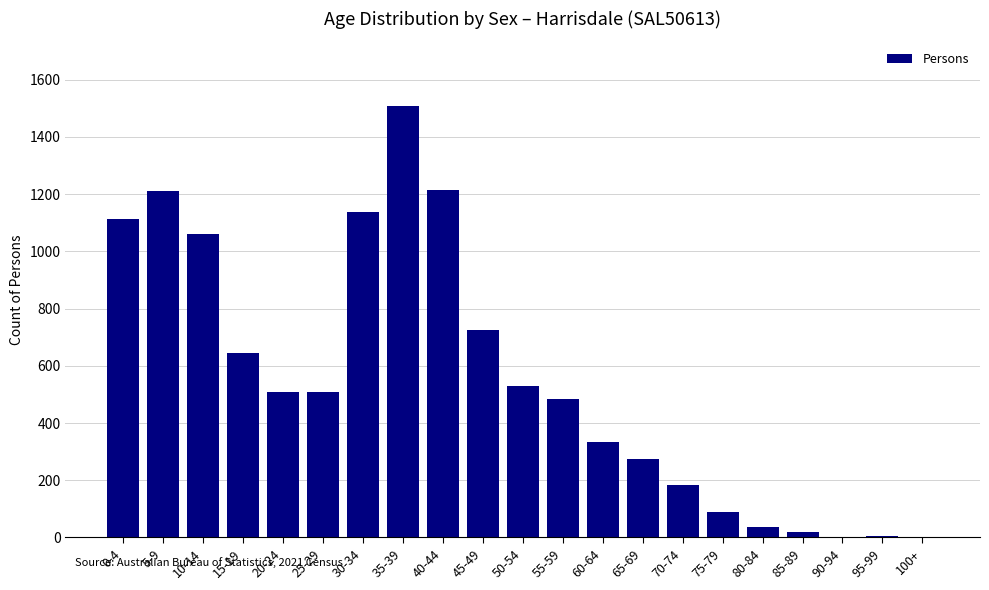

Is it true that the value at 25-29 is 783?

False